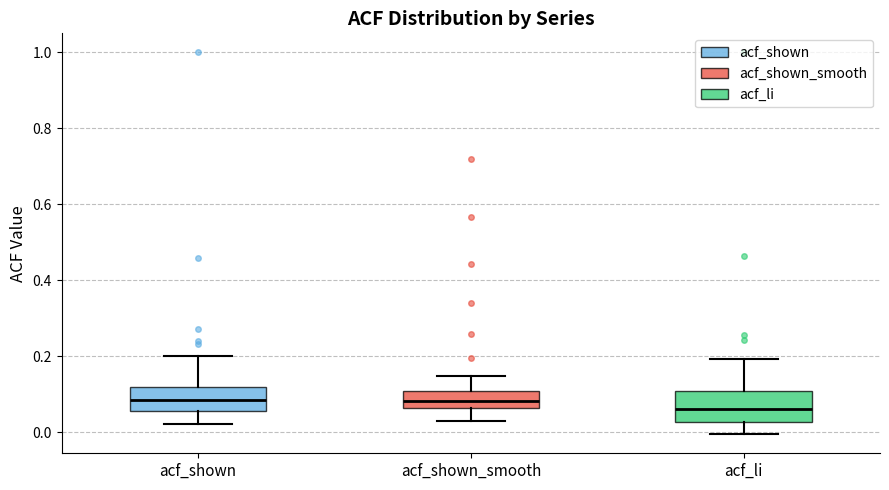

Reading left to right, transcribe this box plot: for each box, give where its median line is, the range the box spans, and where its two whiskers end, as read against the y-axis. The values are not printed on the chart, so give them approximately, as read against the axis.

acf_shown: median 0.08, box 0.06 to 0.12, whiskers 0.02 to 0.20
acf_shown_smooth: median 0.08, box 0.06 to 0.10, whiskers 0.04 to 0.14
acf_li: median 0.06, box 0.02 to 0.10, whiskers 0.00 to 0.20